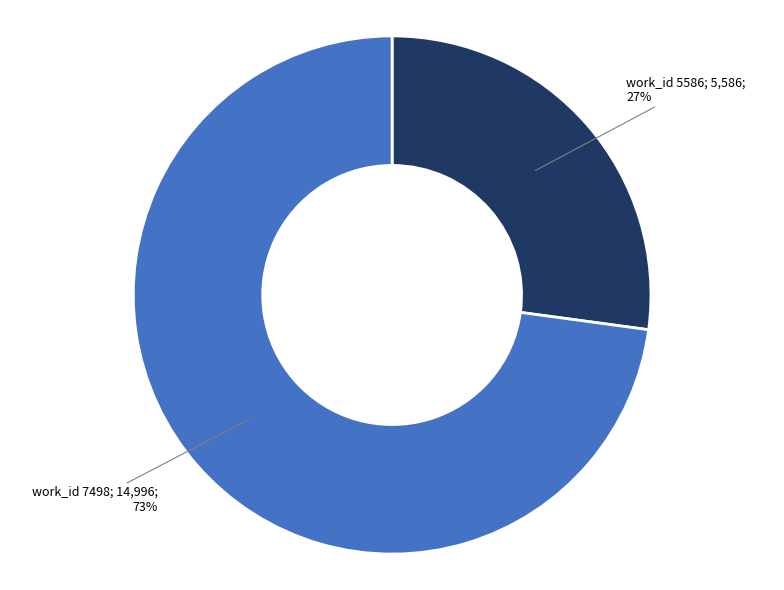

Does any single category account for the majority?

Yes